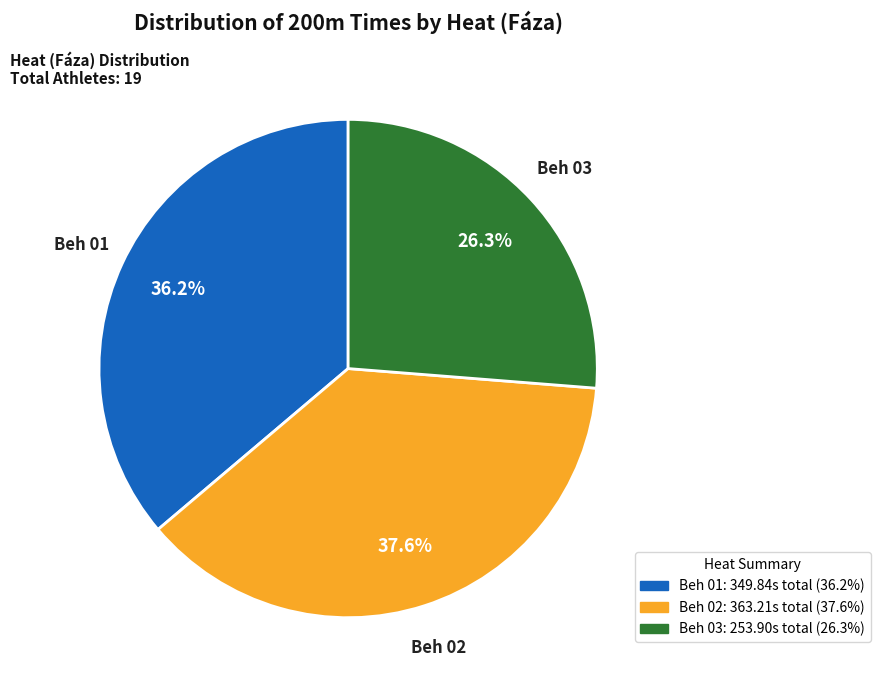

Is there a majority slice in this chart?

No